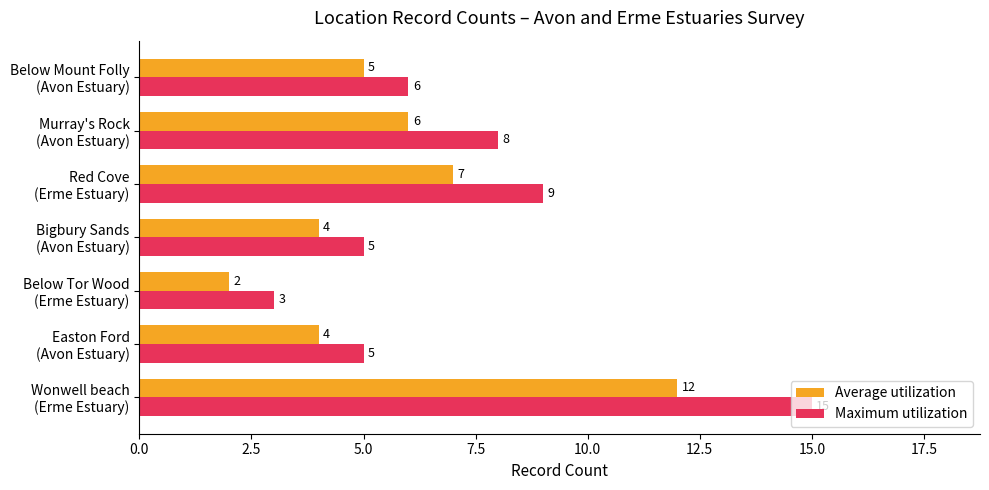

Count the Average utilization values in the range 4 to 7.

5